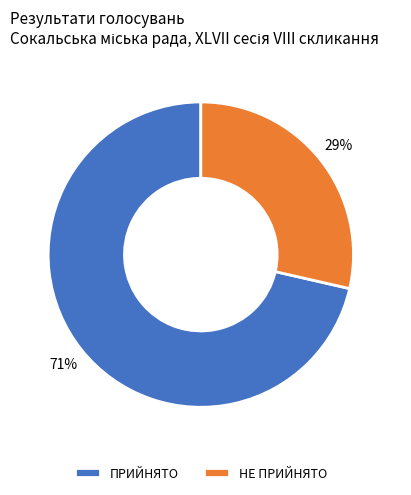

To the nearest percent, what percentage of the pie is ПРИЙНЯТО?

71%